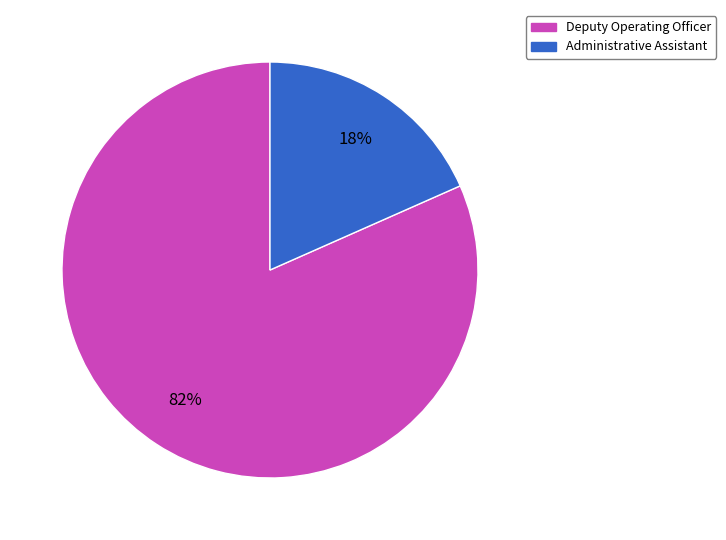

Is it true that Deputy Operating Officer is 89% of the pie?

False